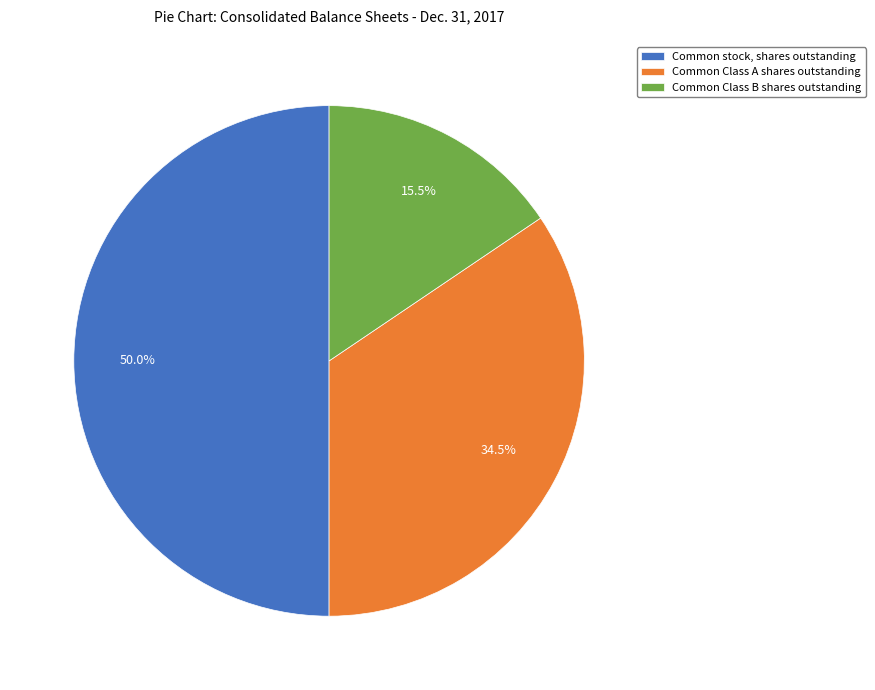

Is it true that Common Class A shares outstanding is 27% of the pie?

False